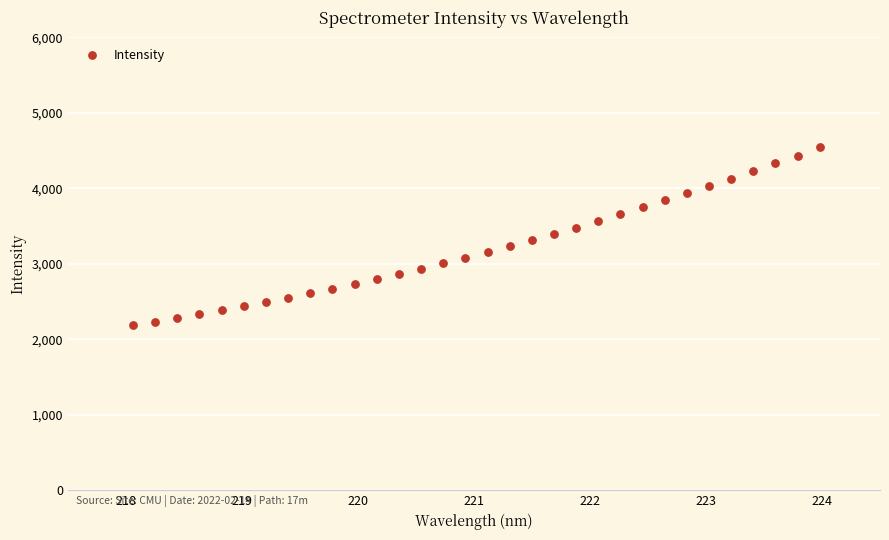

What is the range of Y values (max minus min)?

2354.7